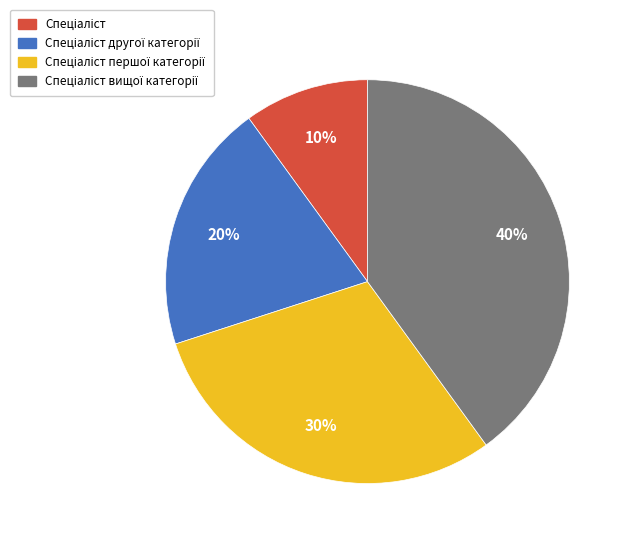

Is there any slice that represents more than half of the pie?

No